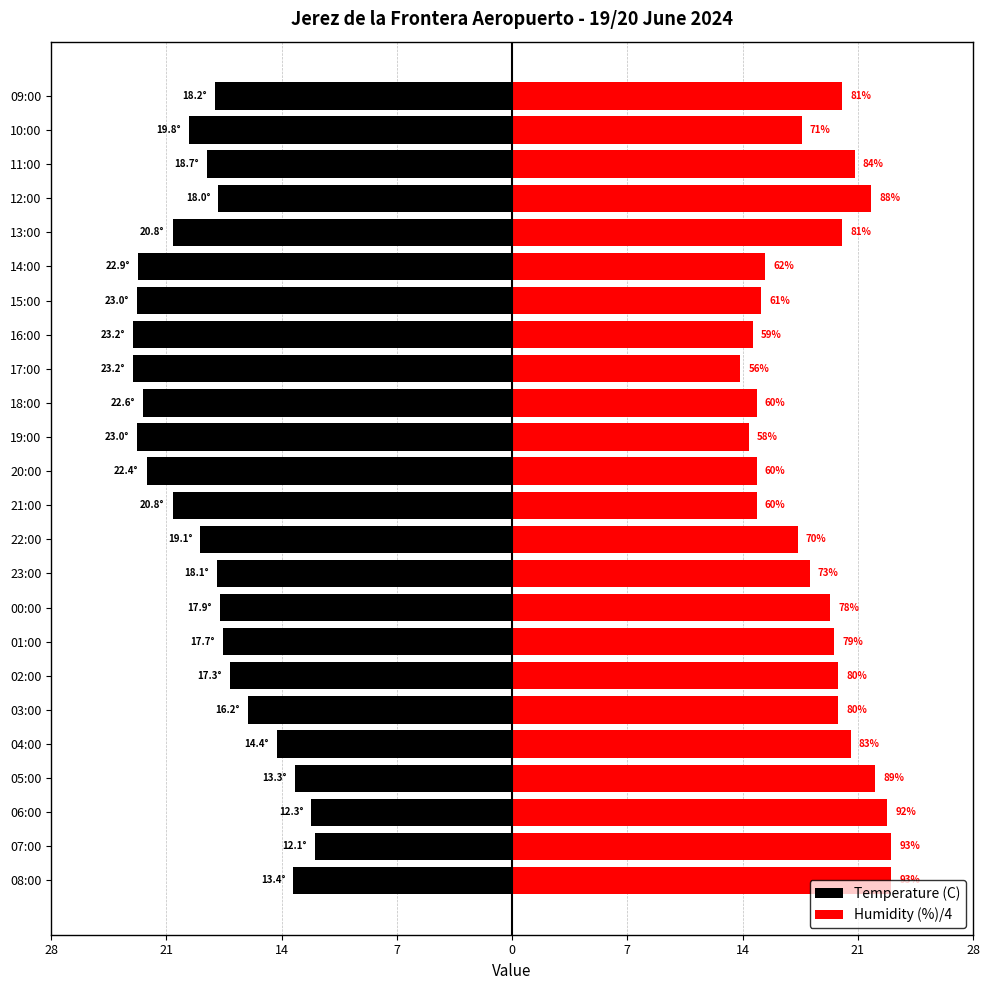

What is the minimum value shown in the chart?

-23.2